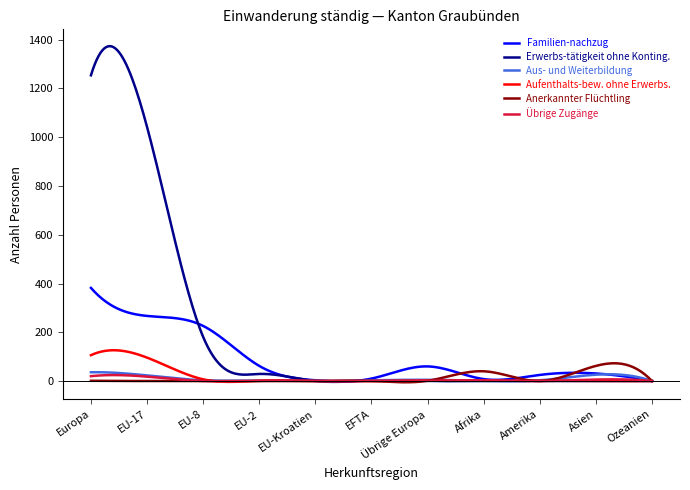

What are all the series names shown in the legend?

Familien-nachzug, Erwerbs-tätigkeit ohne Konting., Aus- und Weiterbildung, Aufenthalts-bew. ohne Erwerbs., Anerkannter Flüchtling, Übrige Zugänge